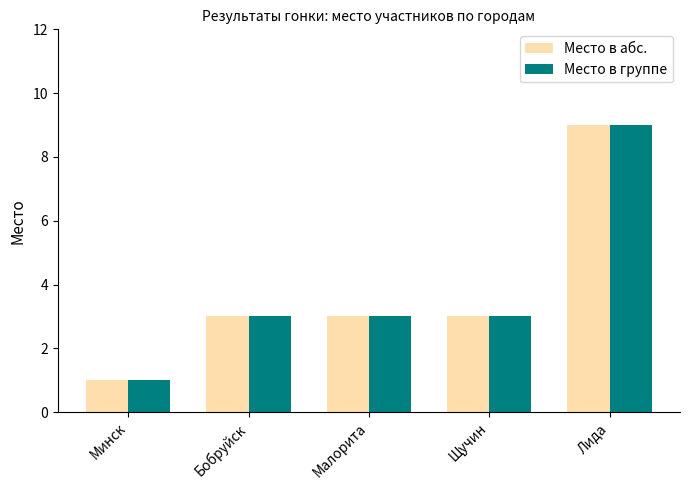

What is the label of the 5th bar from the left?

Лида